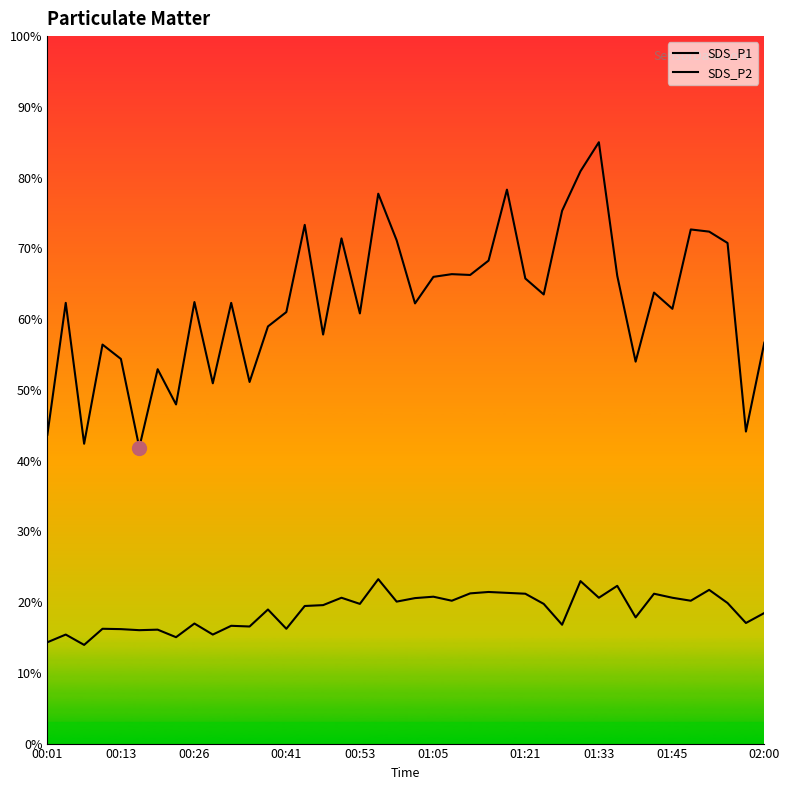

How many lines are shown in the chart?

2